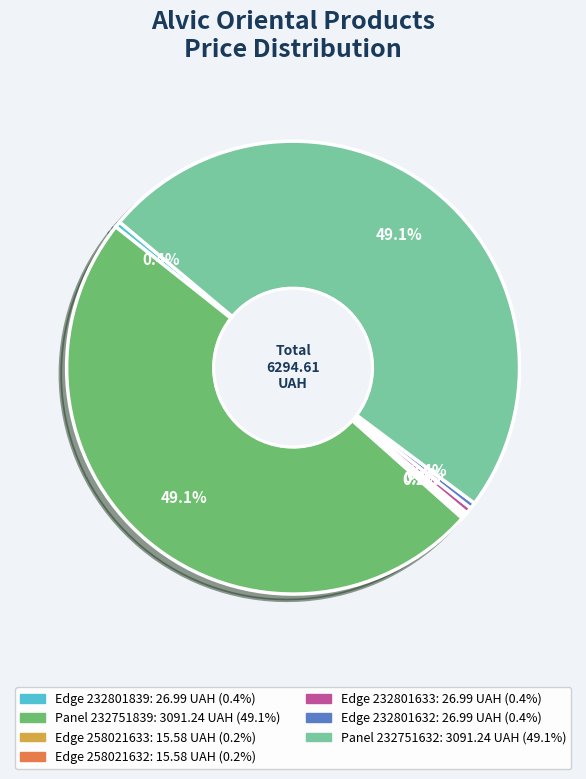

Is there any slice that represents more than half of the pie?

No